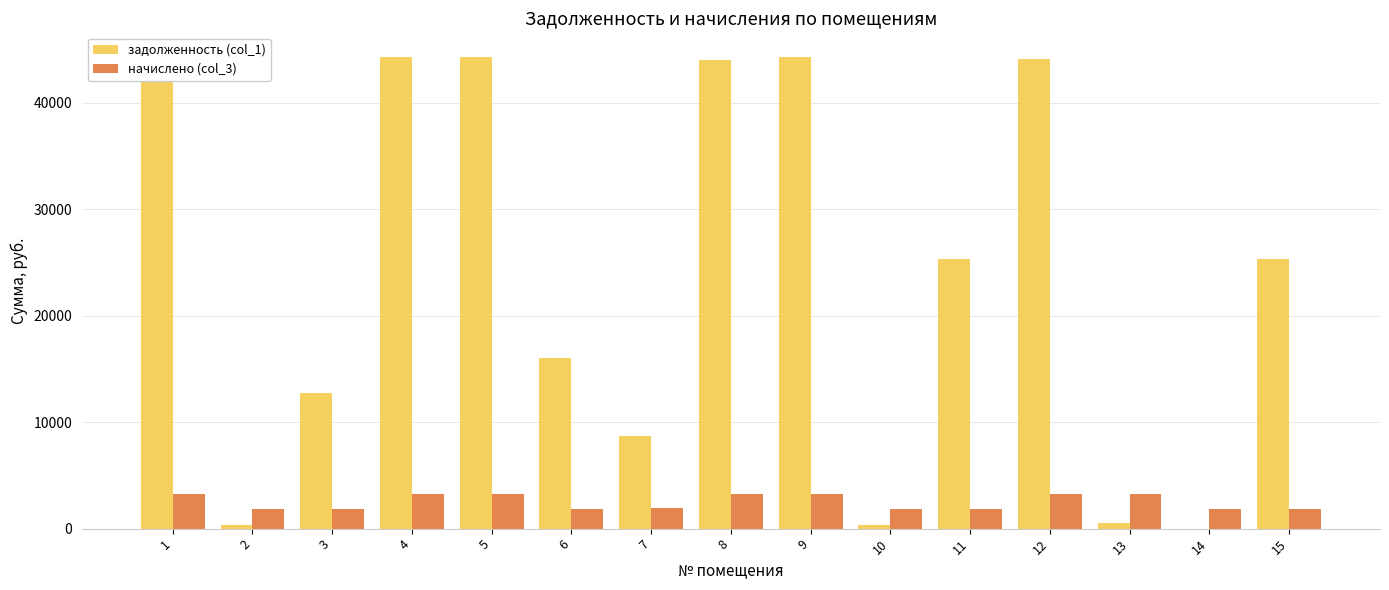

List the labels in order of задолженность (col_1) value, largest first.

1, 4, 5, 9, 12, 8, 11, 15, 6, 3, 7, 13, 10, 2, 14